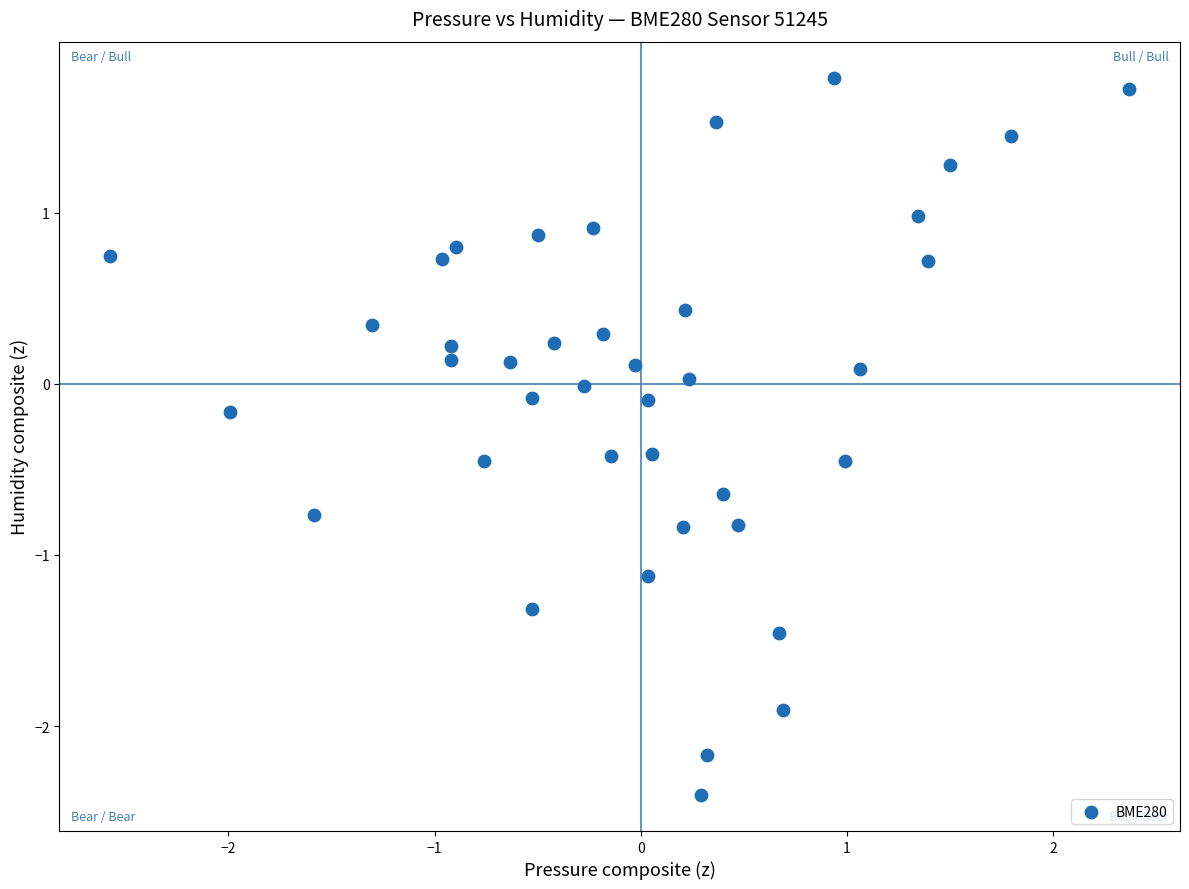

What is the range of Y values (max minus min)?

4.2